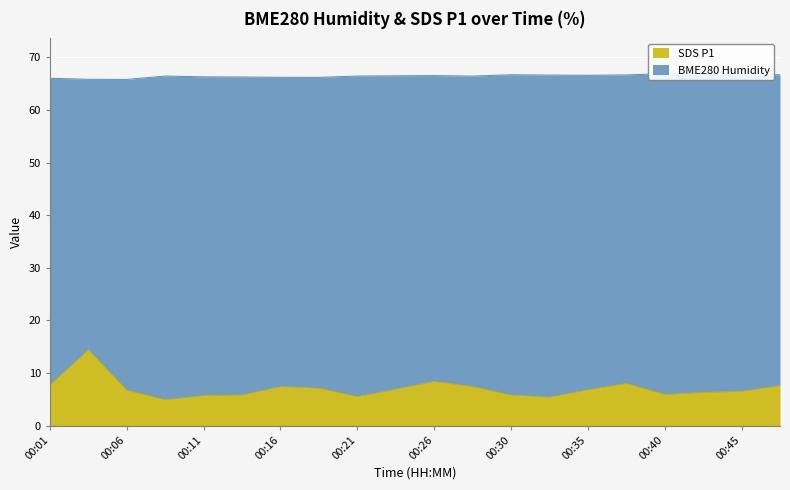

What are all the series names shown in the legend?

BME280_humidity, SDS_P1